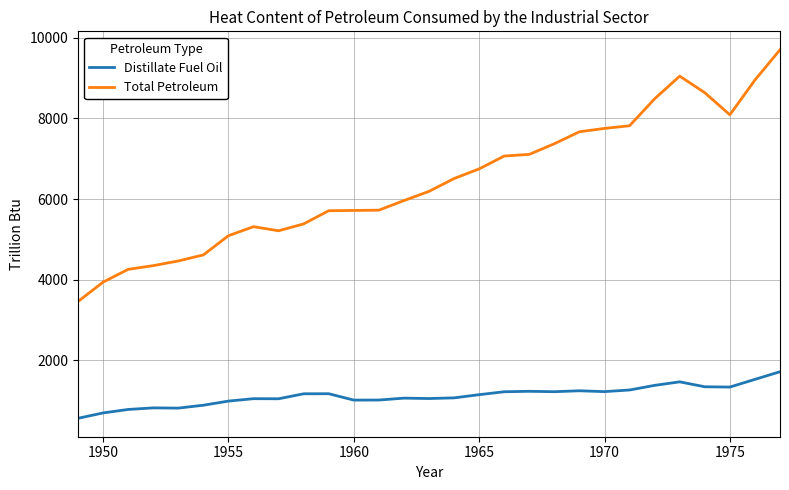

What is the maximum value shown in the chart?

9704.8